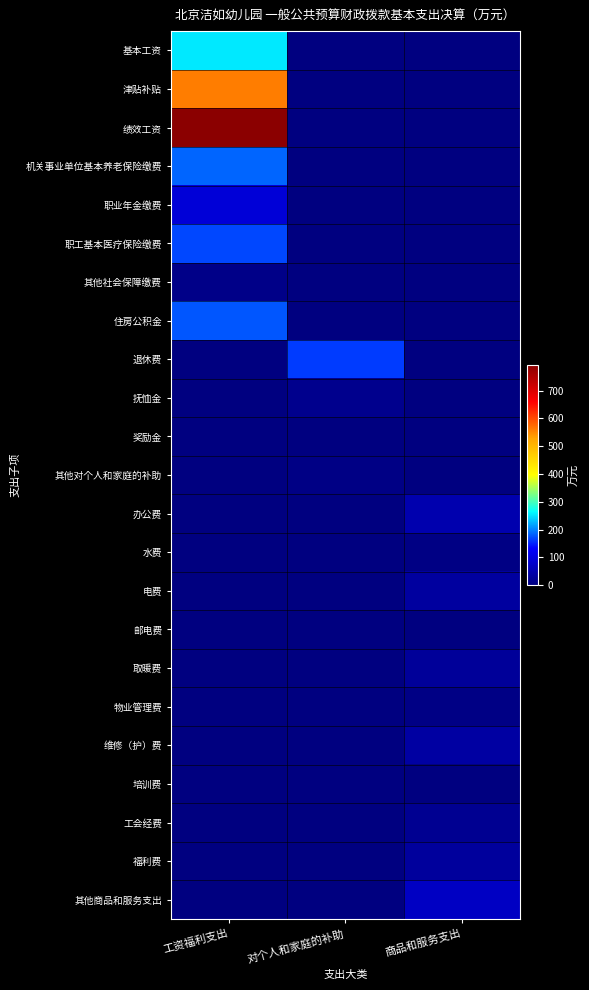

At how many categories does at least one series exceed 46?

3